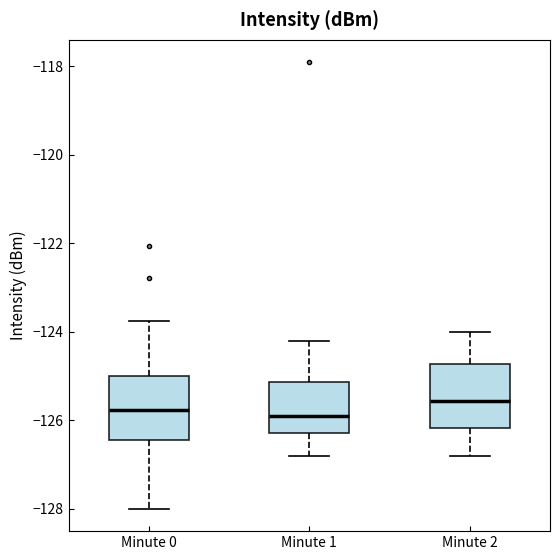

Where does the median line of the box for Minute 2 sit on the y-axis? The values are not printed on the chart, so give them approximately, as read against the axis.

-125.6